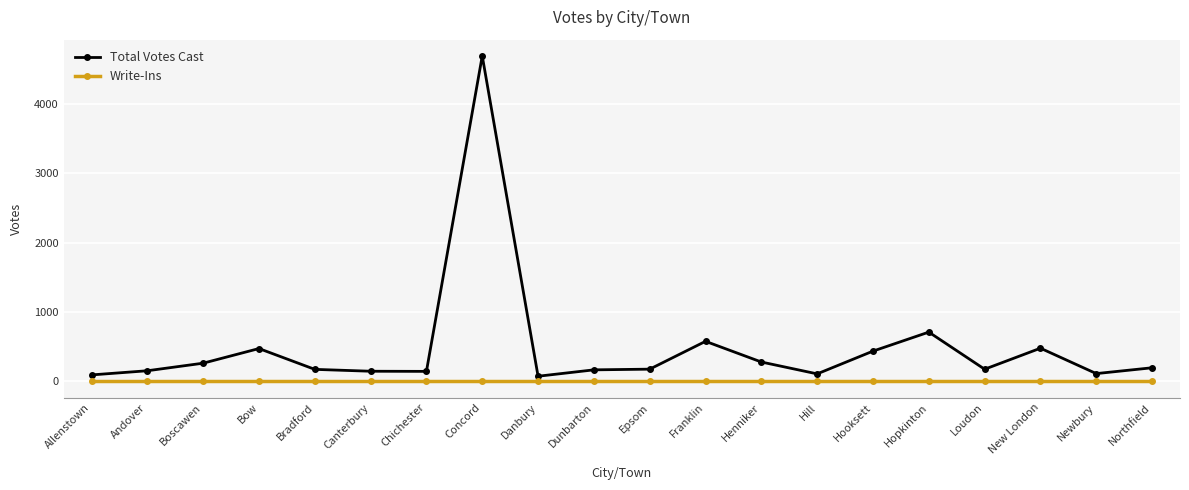

What is the difference between the maximum and minimum values in the Total Votes Cast series?

4616